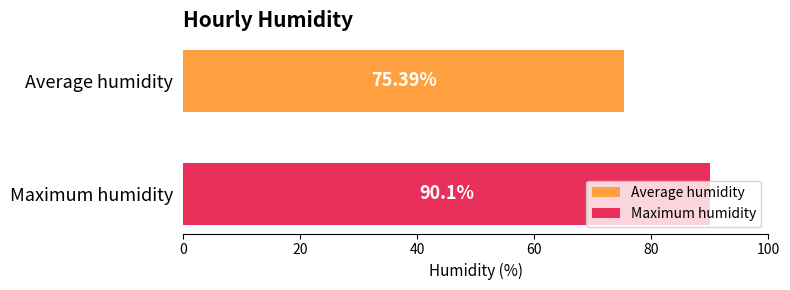

Rank the series by their maximum value, from lowest to highest.

Average humidity, Maximum humidity